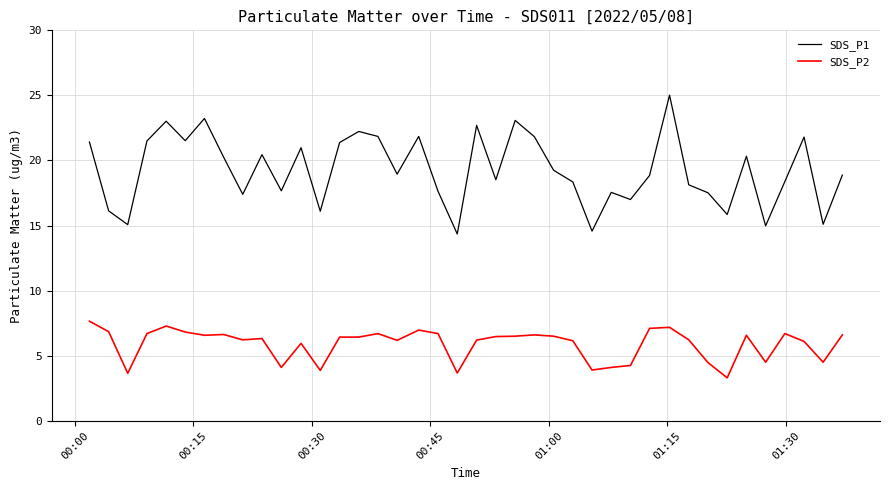

Rank the series by their average value, from highest to lowest.

SDS_P1, SDS_P2